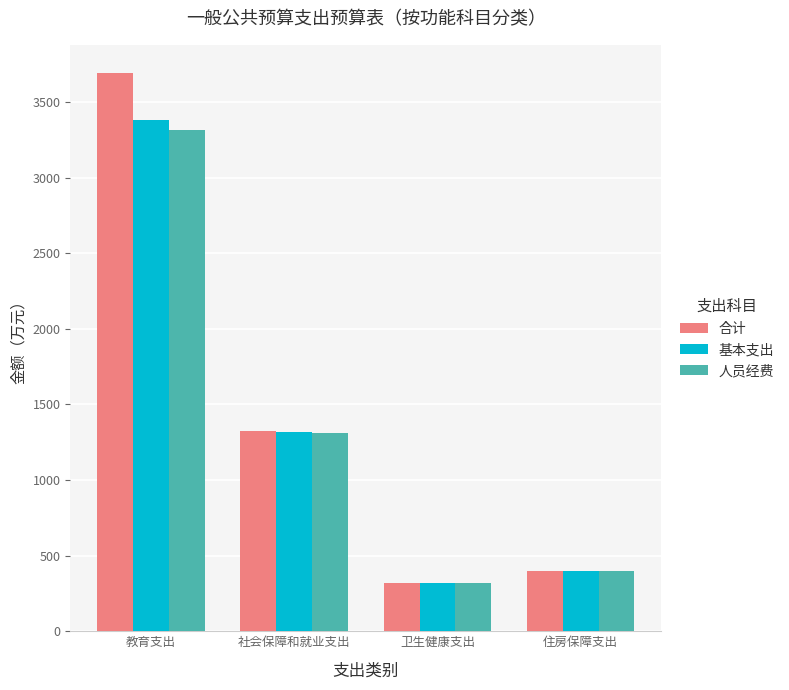

Rank the categories by 合计 value from lowest to highest.

卫生健康支出, 住房保障支出, 社会保障和就业支出, 教育支出